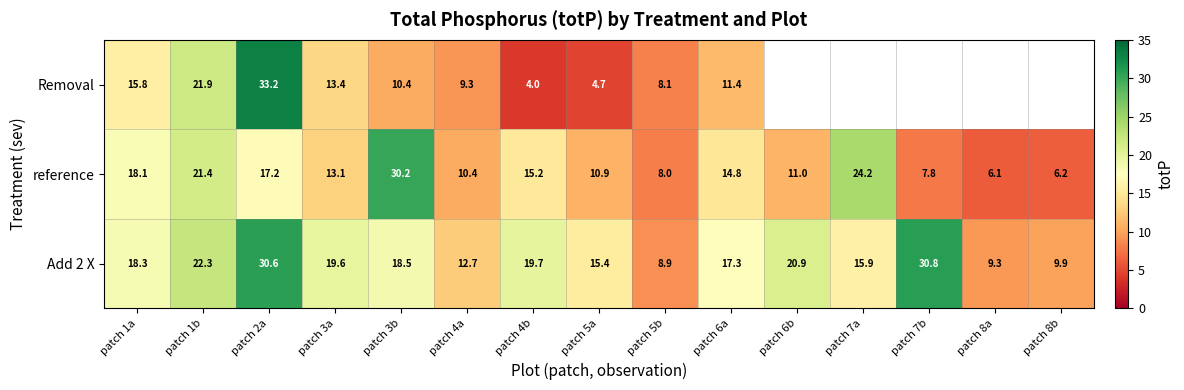

Which category has the lowest value across all series?

patch 4b